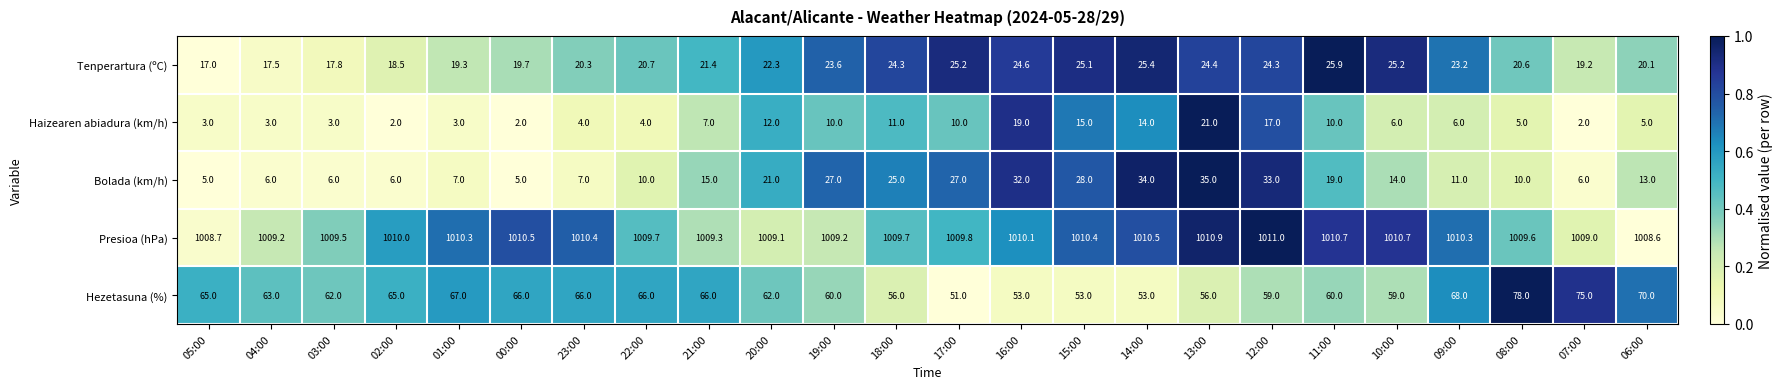

Between 18:00 and 06:00, which series saw the biggest shift?

Hezetasuna (%)